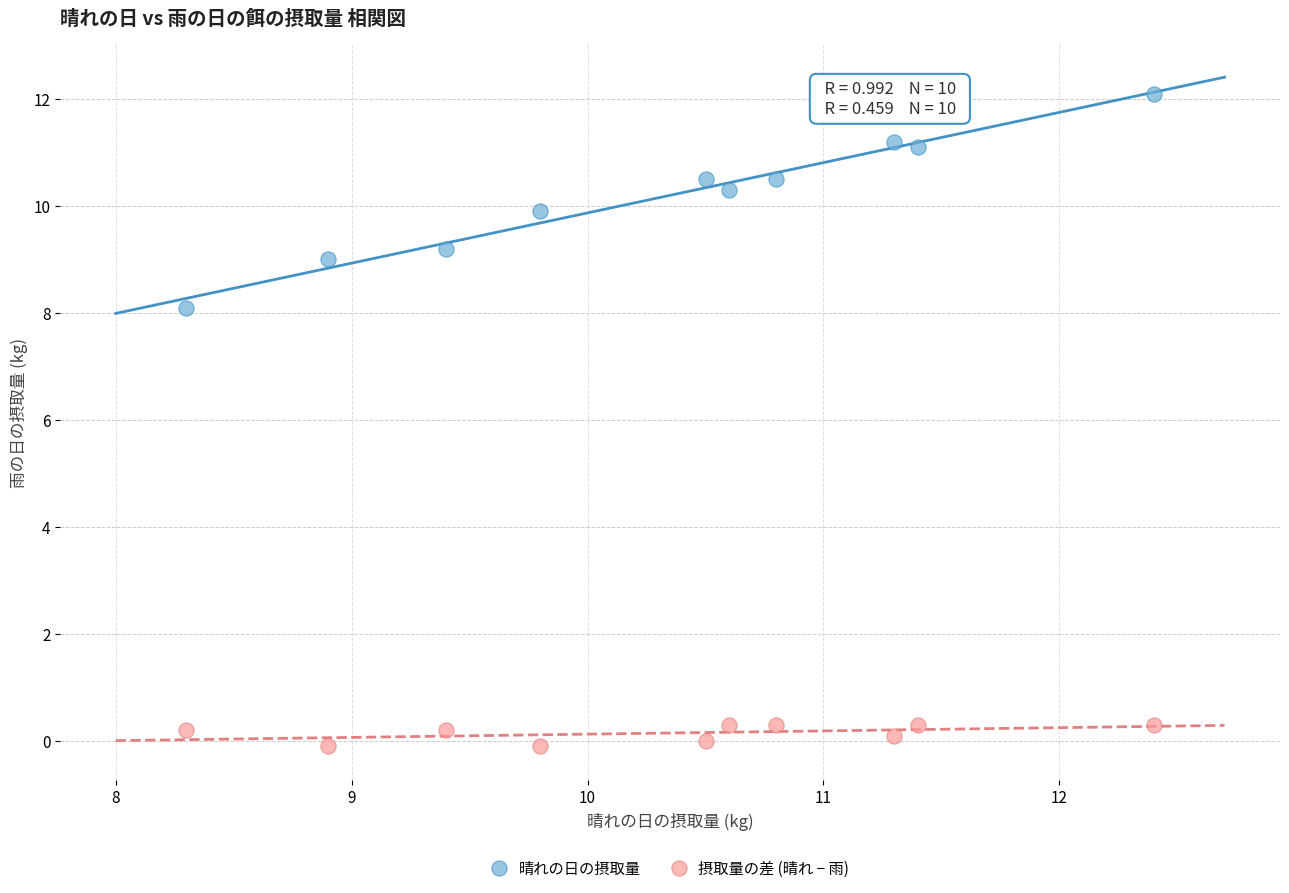

Which series has the largest Y range (max minus min)?

晴れの日の摂取量